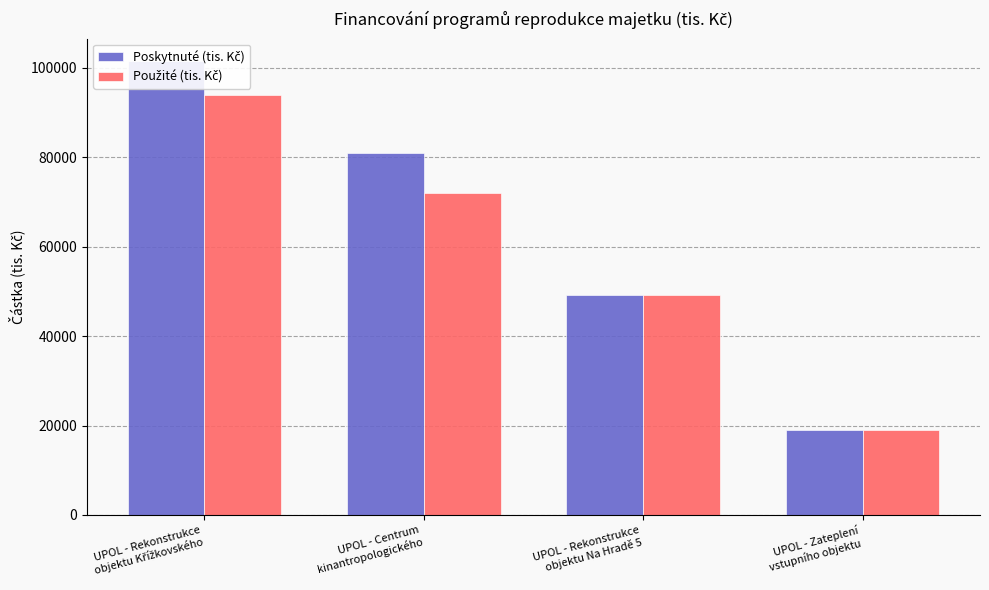

At which label does Použité (tis. Kč) first exceed 72045?

UPOL - Rekonstrukce
objektu Křížkovského